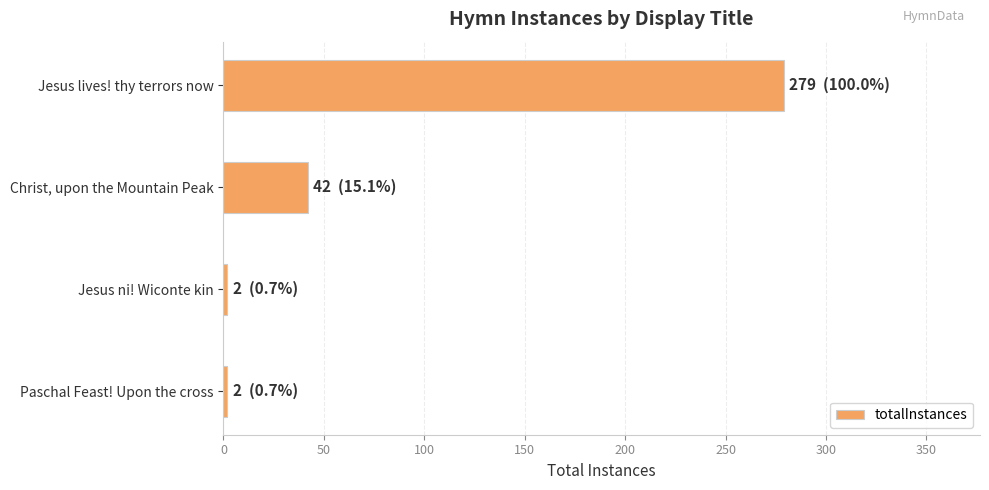

The value at Jesus lives! thy terrors now is 279. True or false?

True